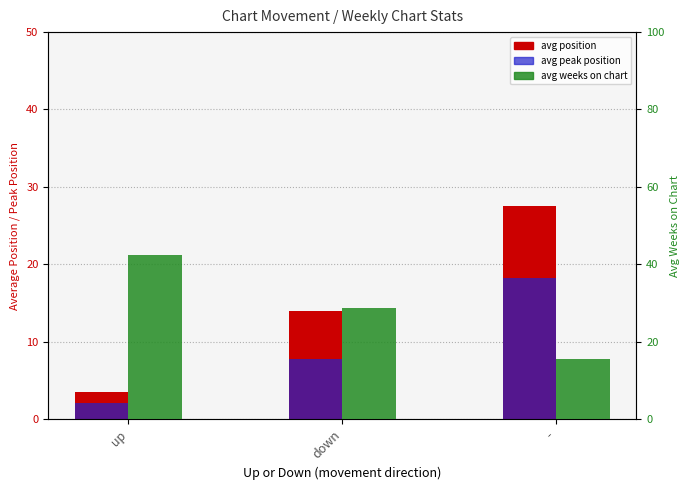

What are all the series names shown in the legend?

avg position, avg peak position, avg weeks on chart